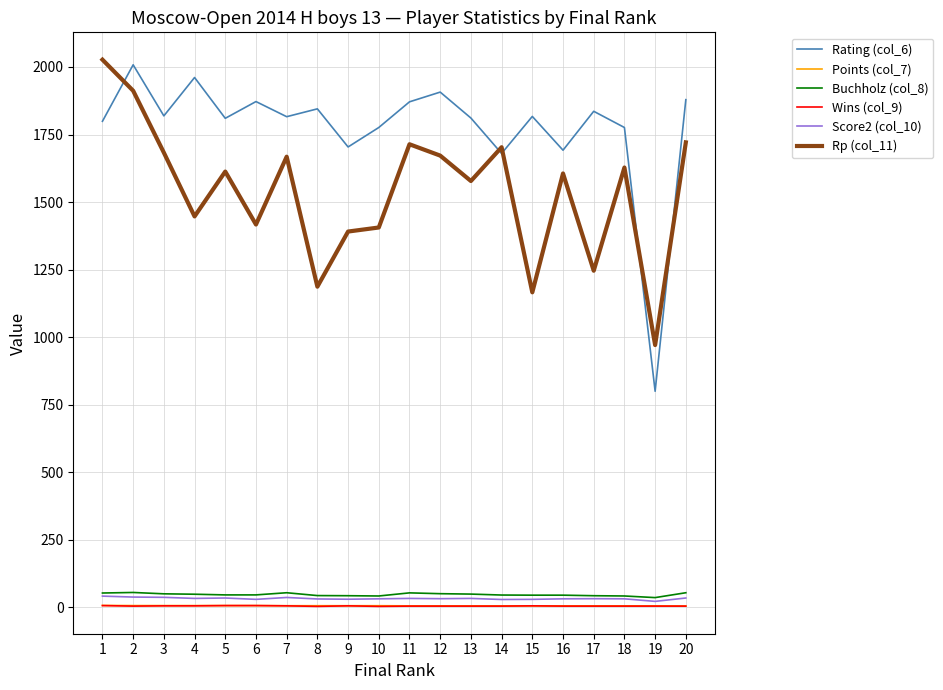

Between 7 and 15, which series saw the biggest shift?

Rp (col_11)